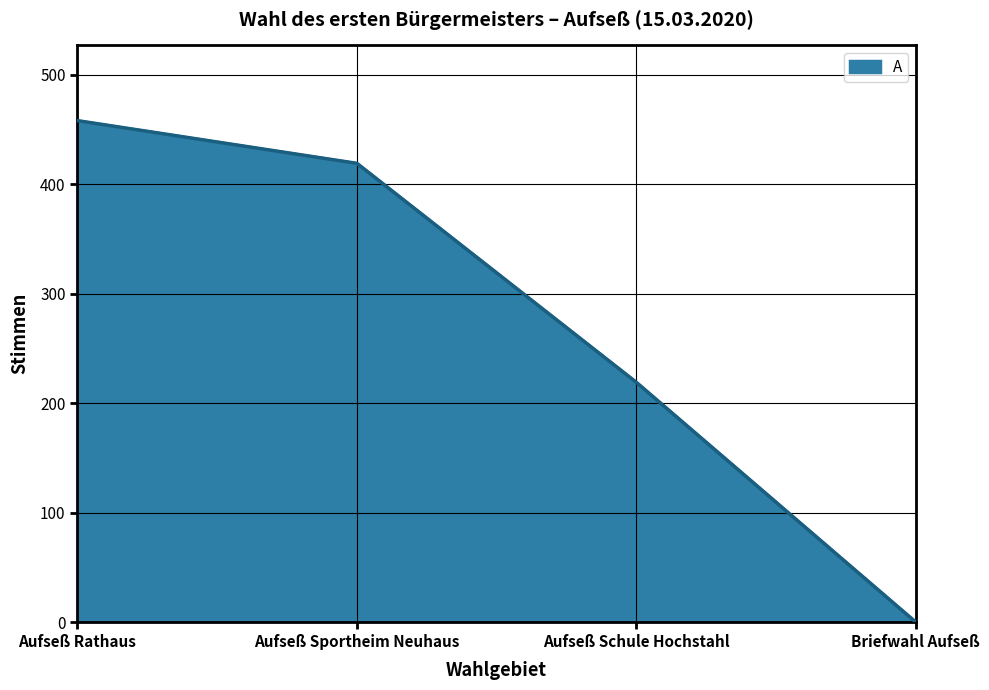

List the labels in order of value, smallest first.

Briefwahl Aufseß, Aufseß Schule Hochstahl, Aufseß Sportheim Neuhaus, Aufseß Rathaus